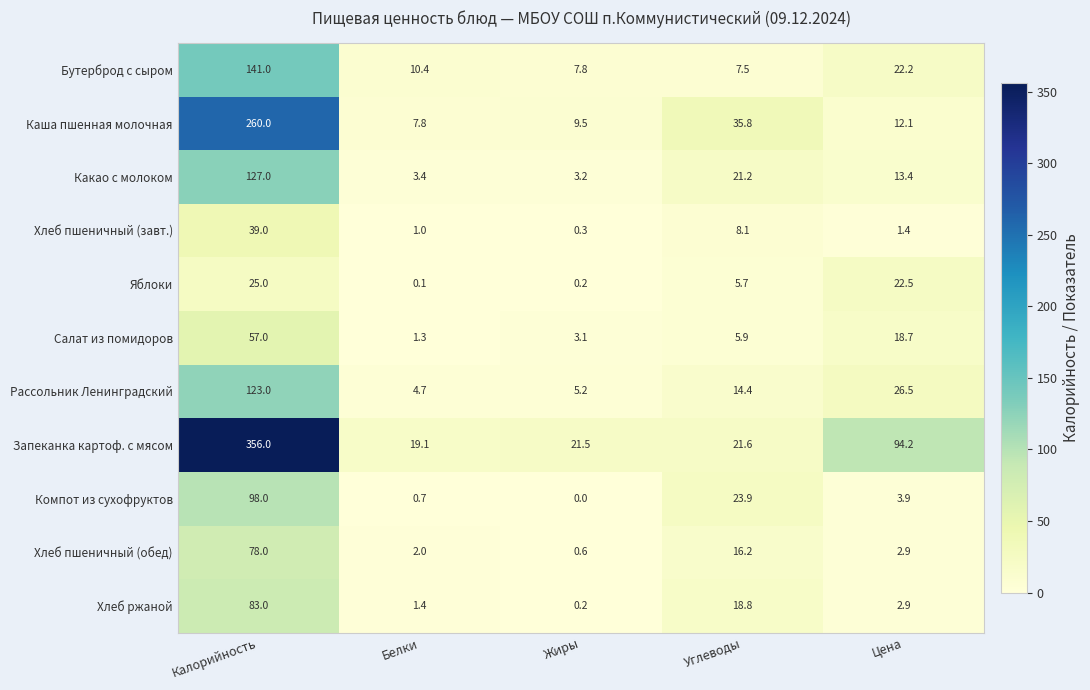

List the series in order of their peak value, highest first.

Запеканка картоф. с мясом, Каша пшенная молочная, Бутерброд с сыром, Какао с молоком, Рассольник Ленинградский, Компот из сухофруктов, Хлеб ржаной, Хлеб пшеничный (обед), Салат из помидоров, Хлеб пшеничный (завт.), Яблоки